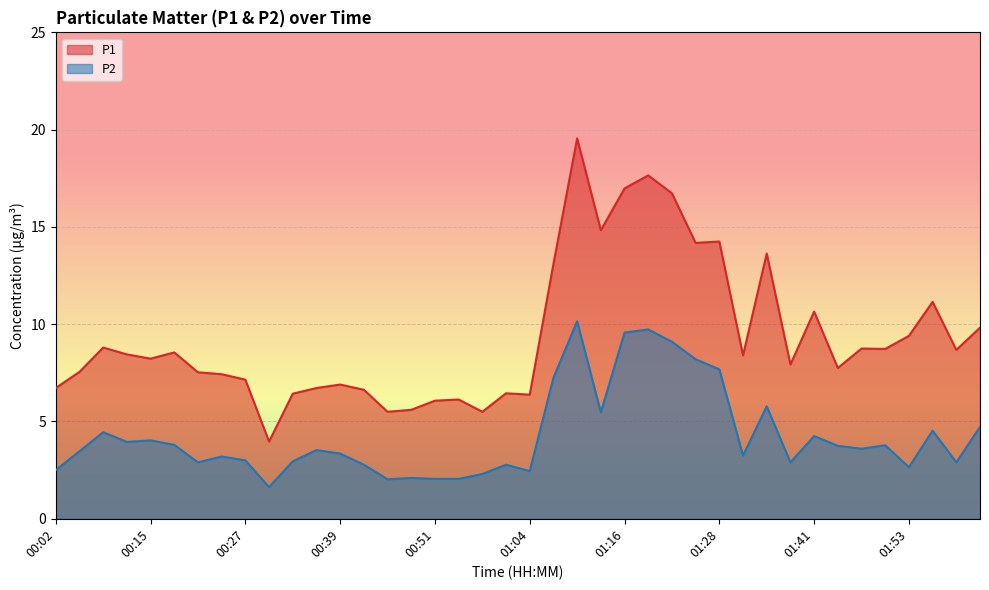

How many lines are shown in the chart?

2